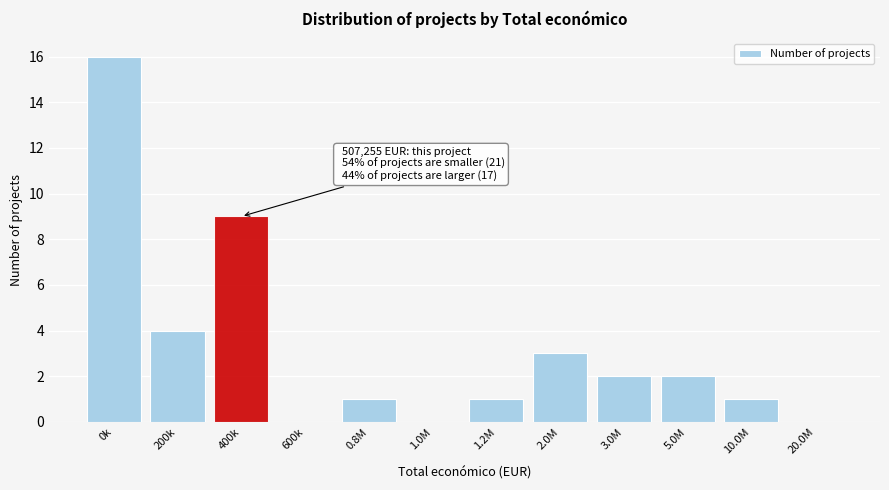

Reading left to right, transcribe all the data shown in this chart.

0k=16	200k=4	400k=9	600k=0	0.8M=1	1.0M=0	1.2M=1	2.0M=3	3.0M=2	5.0M=2	10.0M=1	20.0M=0